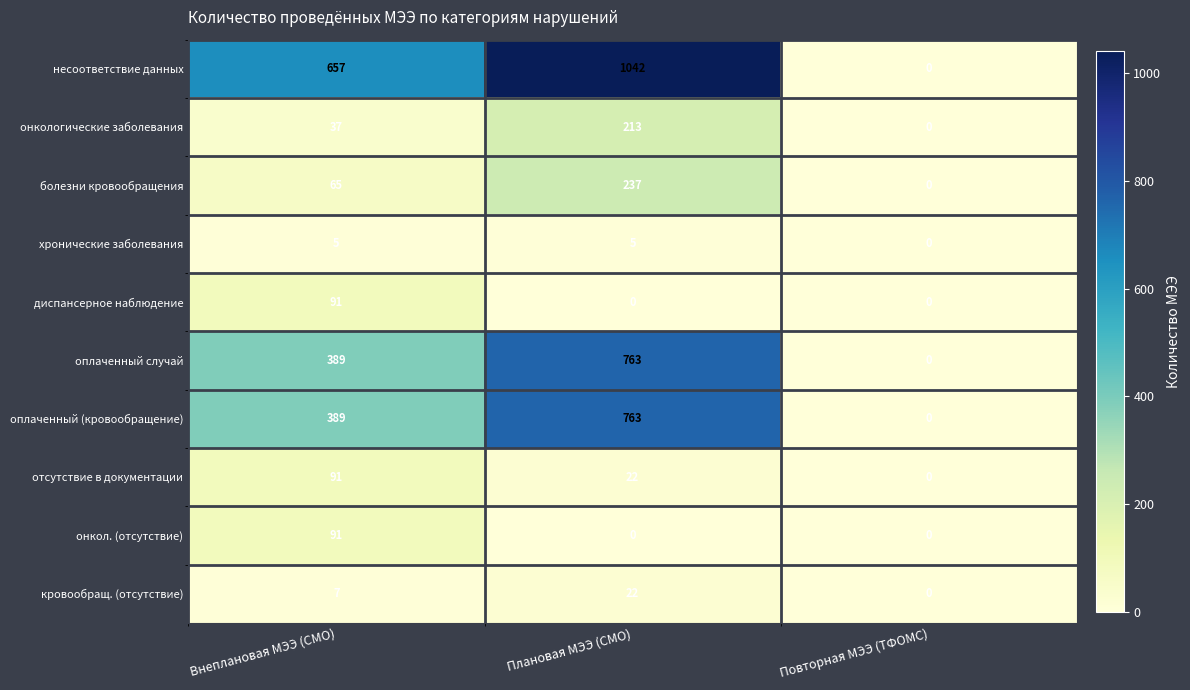

What is the difference between the оплаченный (кровообращение) values at Внеплановая МЭЭ (СМО) and Повторная МЭЭ (ТФОМС)?

389